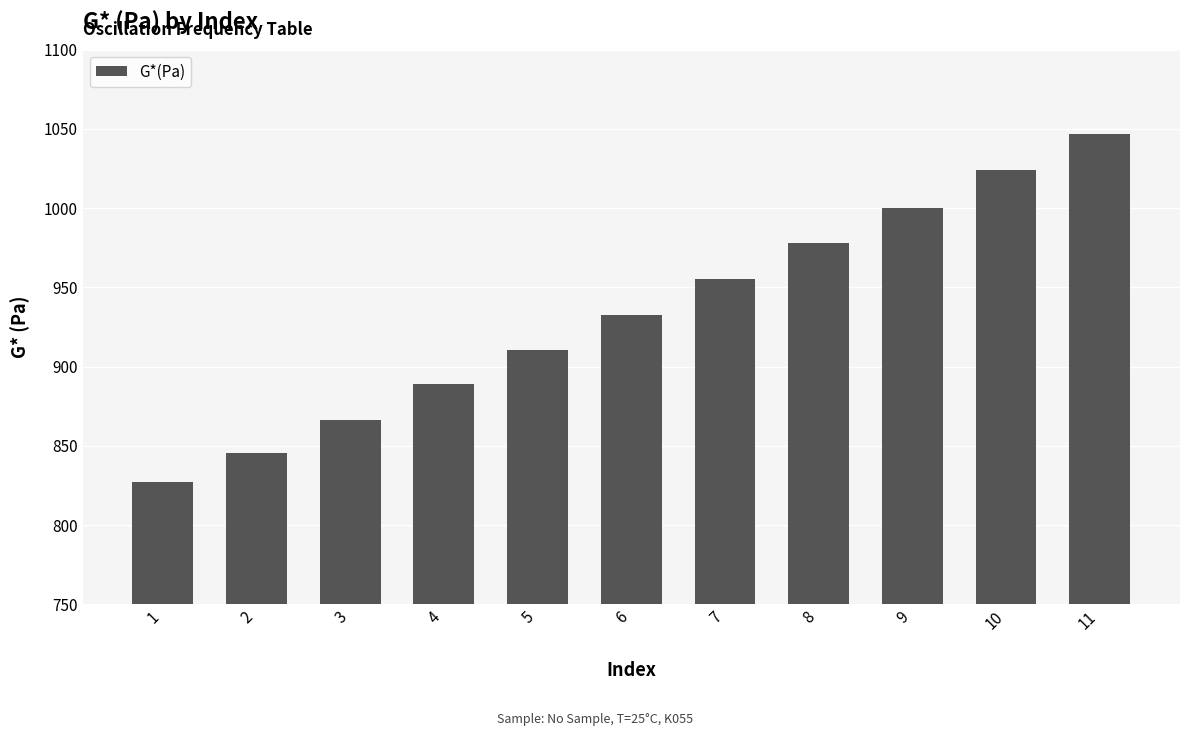

Which has a higher value, 3 or 5?

5